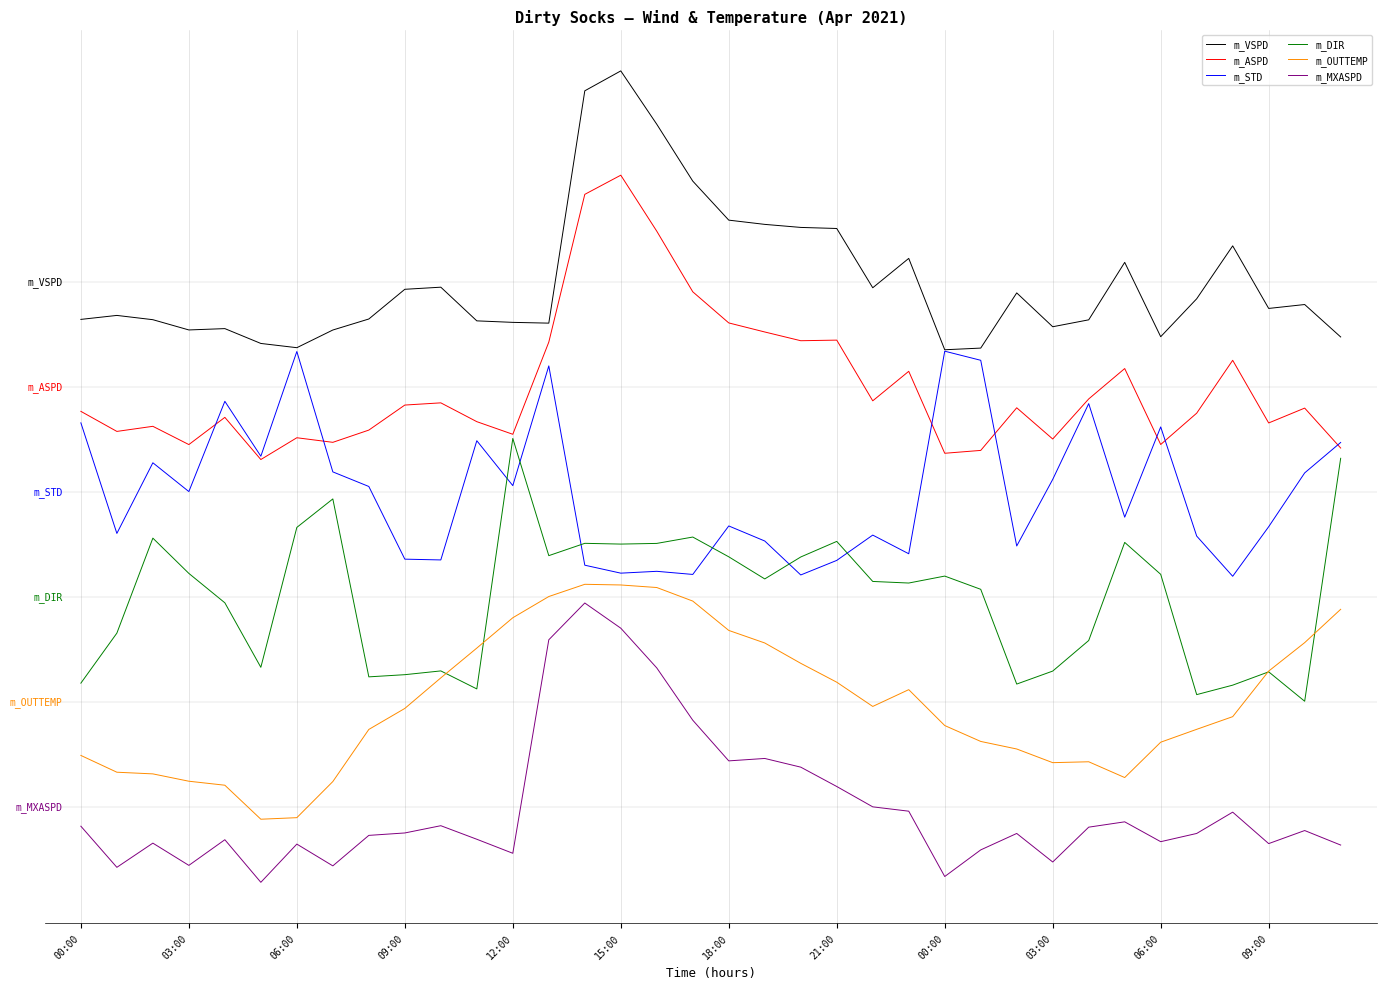

Which category has the highest value in the m_MXASPD series?

14